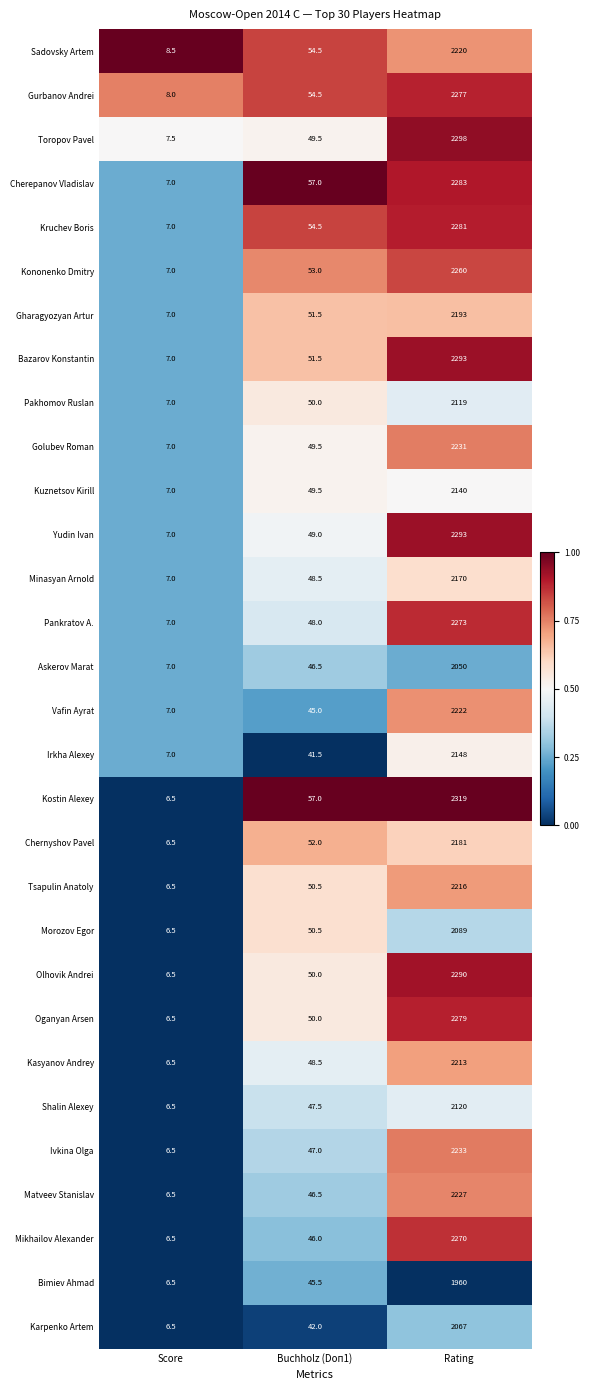

What is the difference between the second highest and minimum values in the Kononenko Dmitry series?

46.0